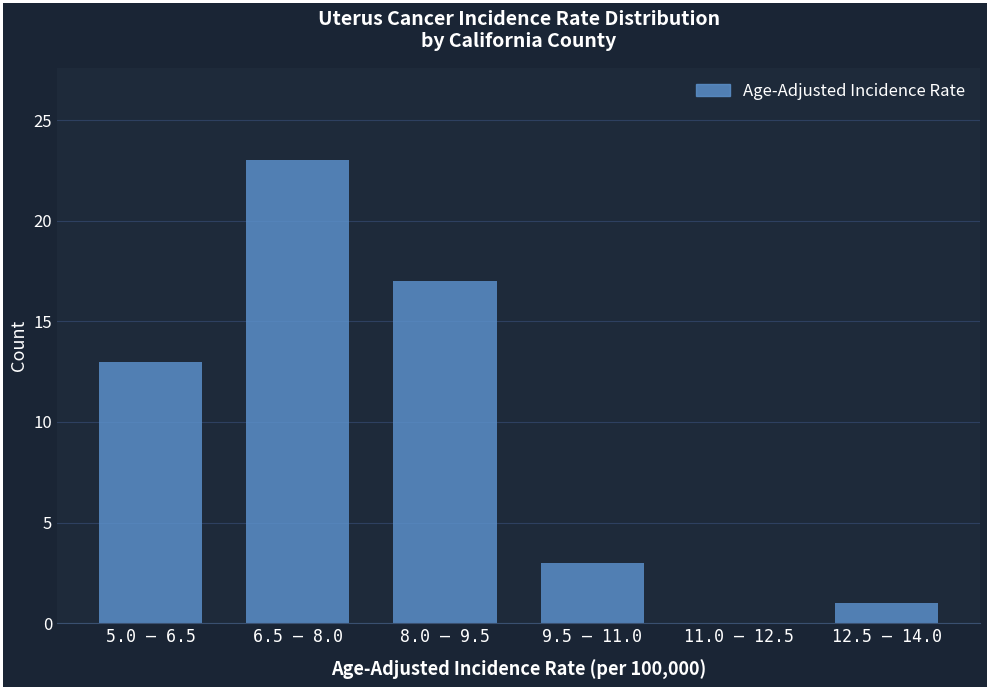

Reading right to left, list all the values displayed in this chart.

12.5 – 14.0=1	11.0 – 12.5=0	9.5 – 11.0=3	8.0 – 9.5=17	6.5 – 8.0=23	5.0 – 6.5=13